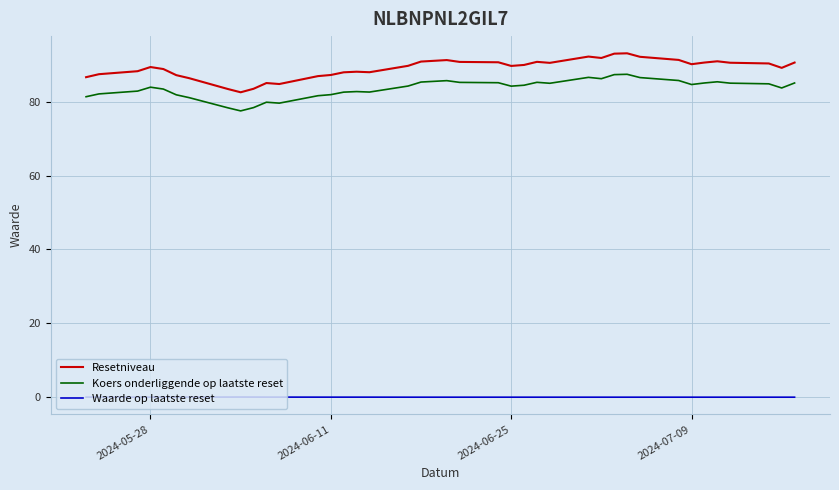

Which series has the widest spread of values?

Resetniveau